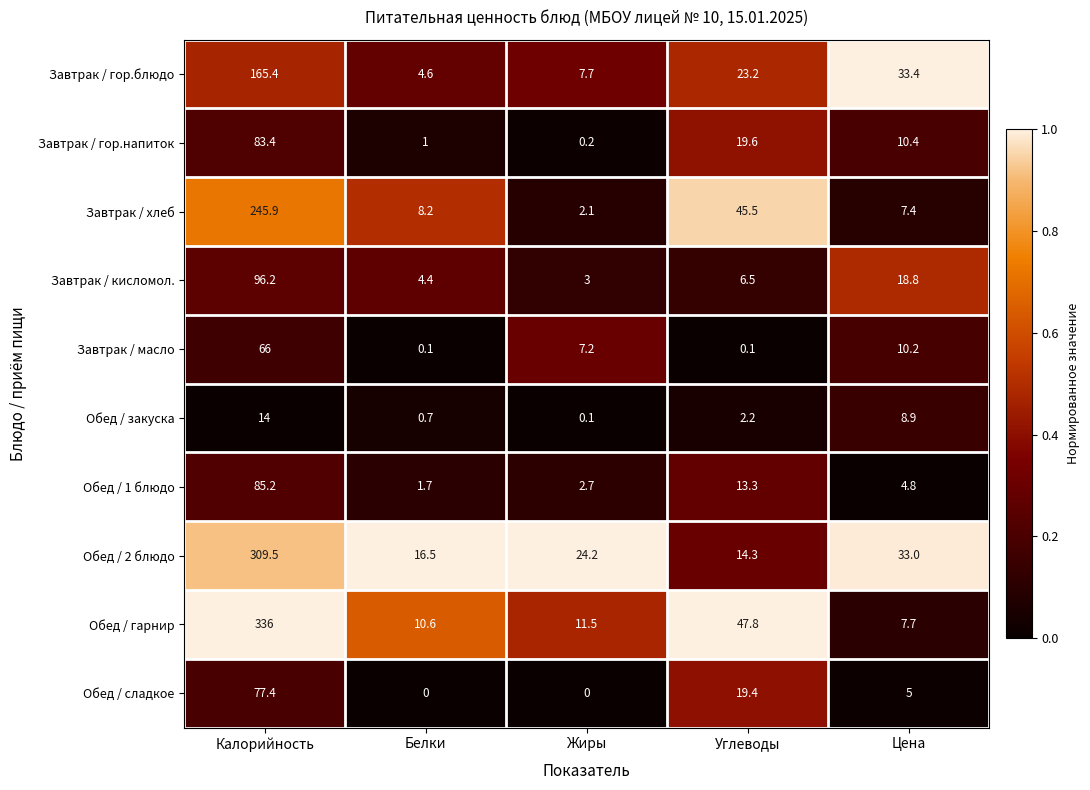

What is the highest value of the Завтрак / гор.напиток series?

83.4